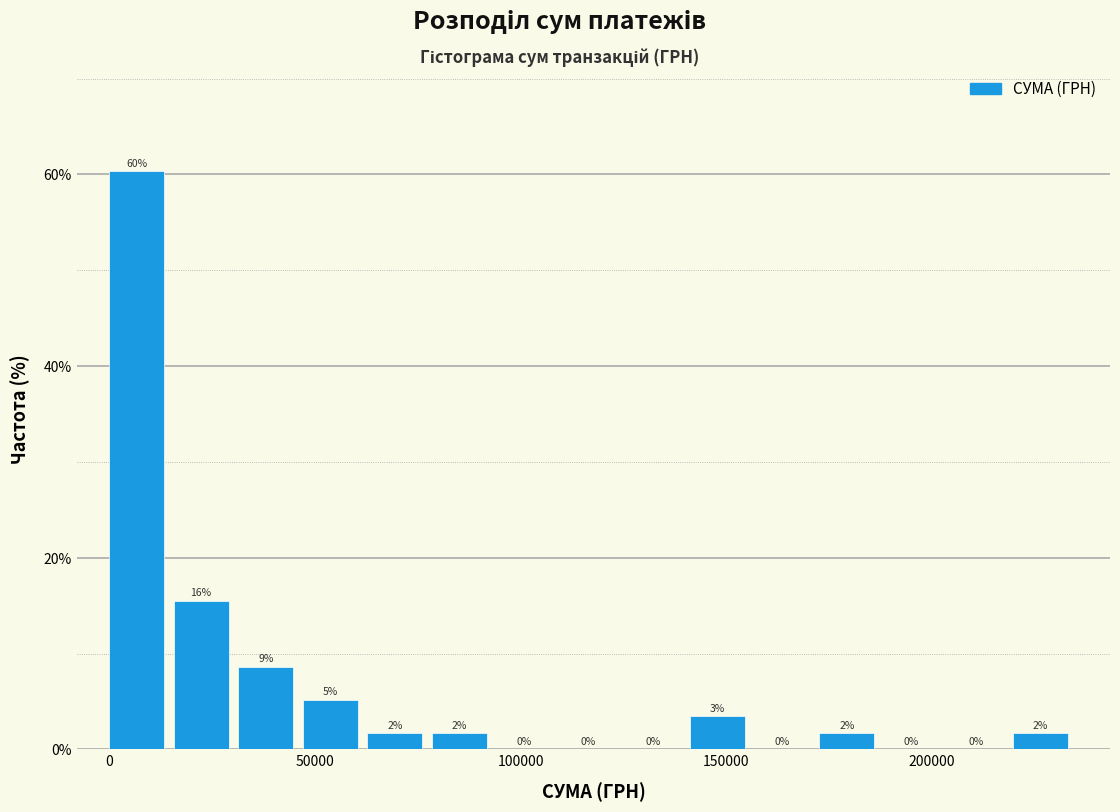

Read against the x-axis, roughly where is the centre of the tallest bar?

5000